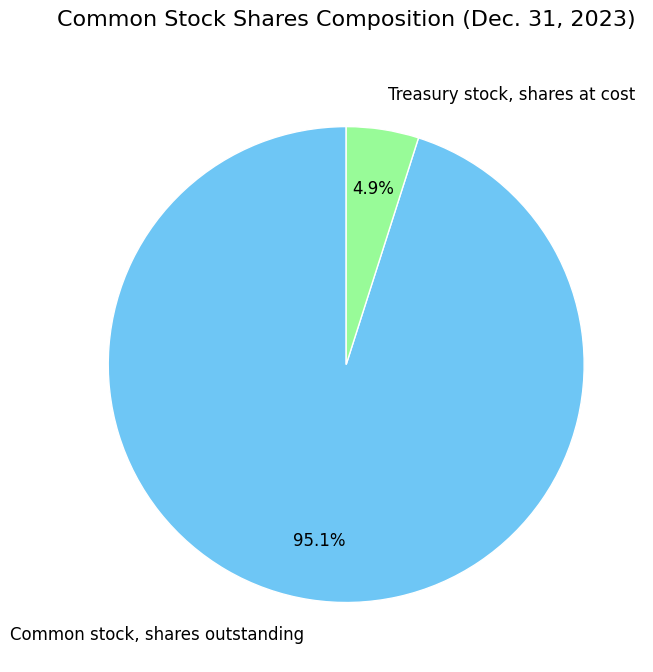

Count the number of slices in the pie.

2